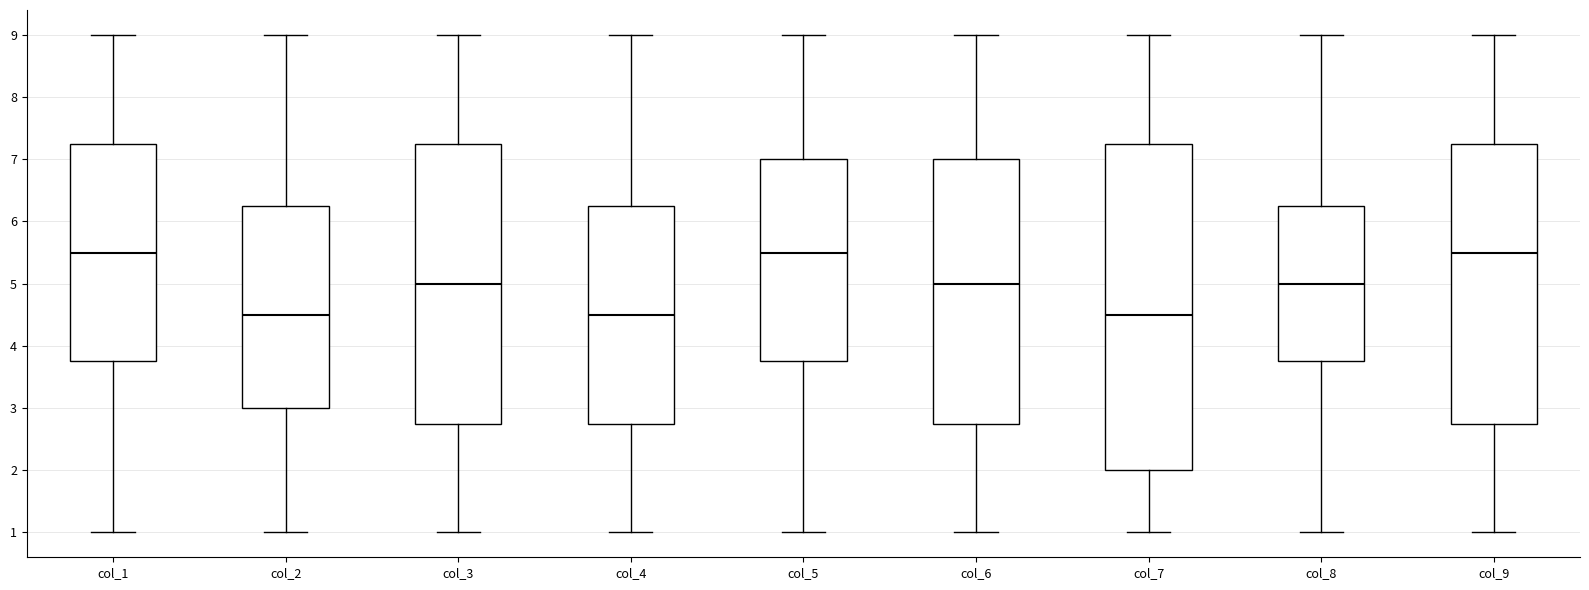

Comparing the boxes themselves (not the whiskers), which one is the tallest?

col_7